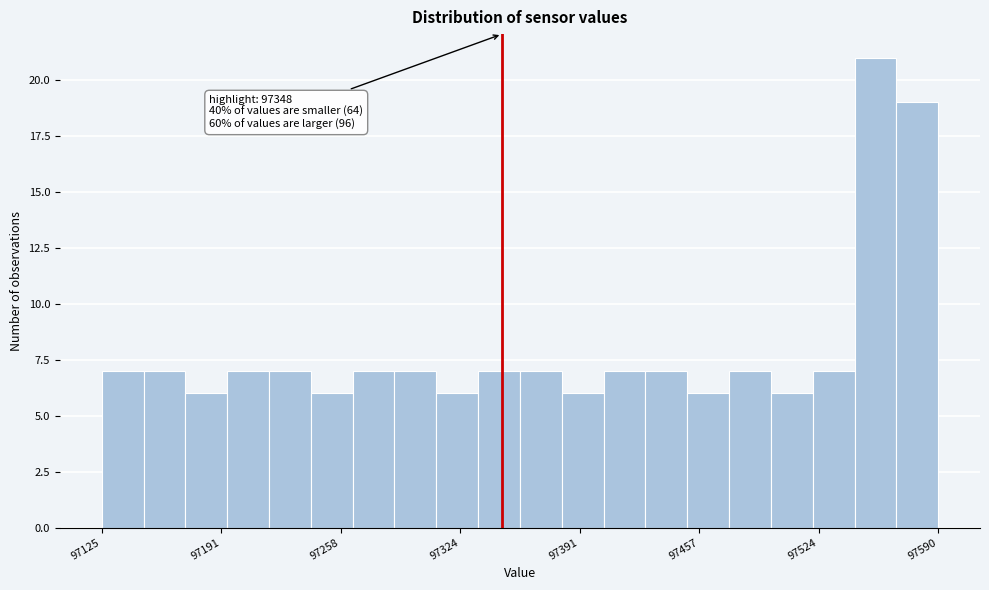

Around what value on the x-axis is the tallest bar? Give the approximate position of its centre, as read against the axis.

97560